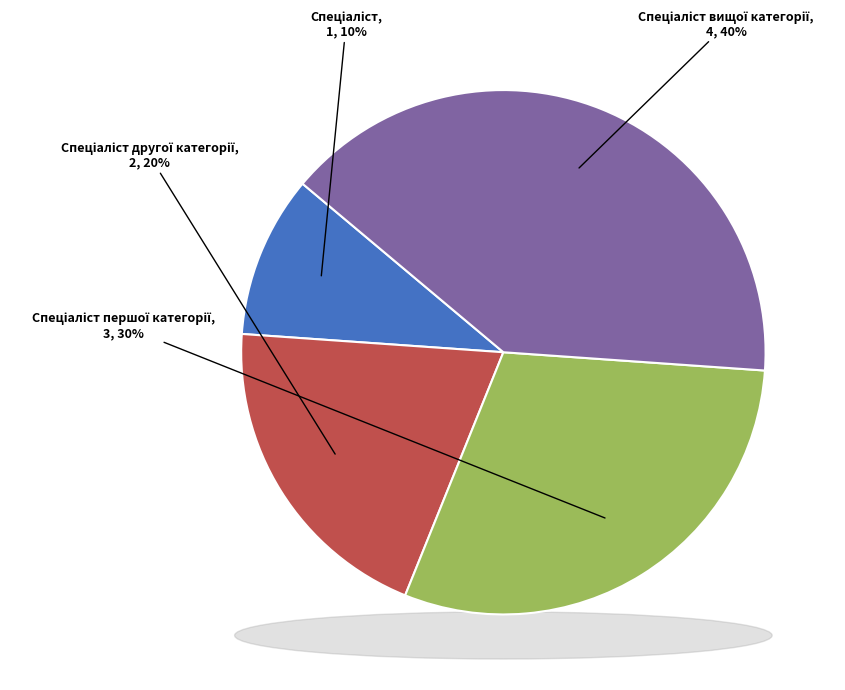

Is there any slice that represents more than half of the pie?

No